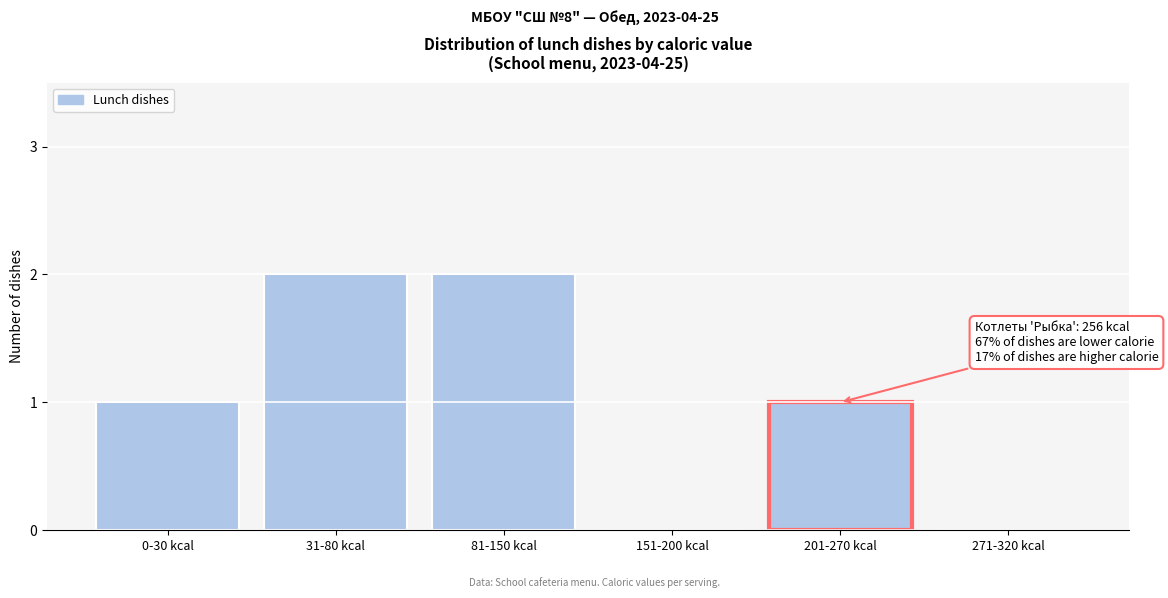

Reading left to right, what are all the values shown in this chart?

0-30 kcal=1	31-80 kcal=2	81-150 kcal=2	151-200 kcal=0	201-270 kcal=1	271-320 kcal=0